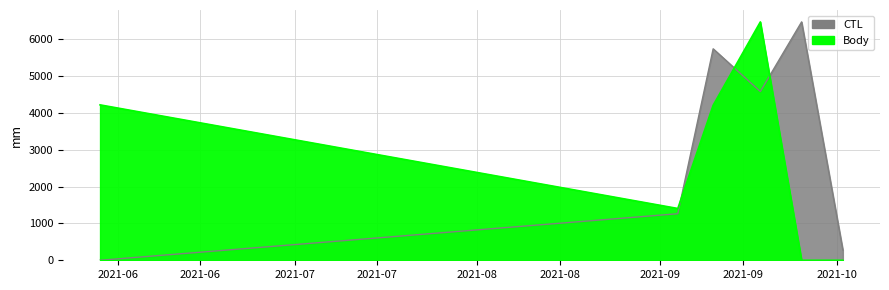

How many values in the CTL series are below 4582?

3